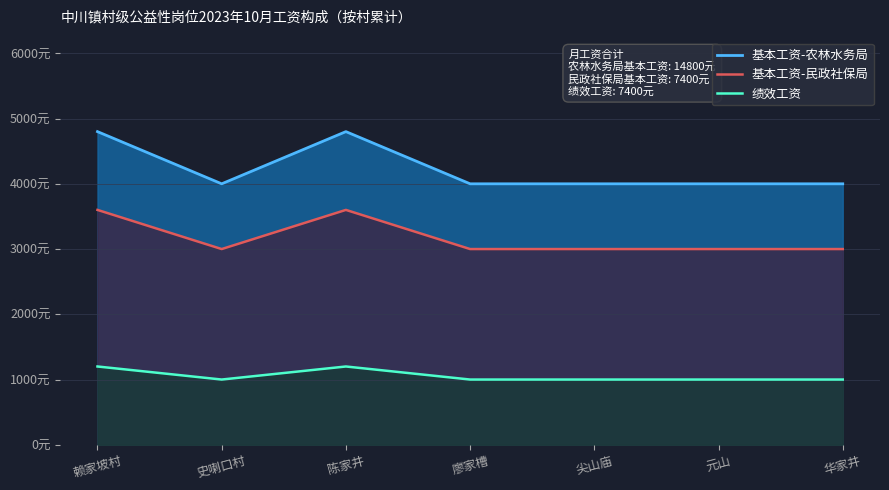

Rank the series at 华家井 from lowest to highest value.

绩效工资, 基本工资-民政社保局, 基本工资-农林水务局